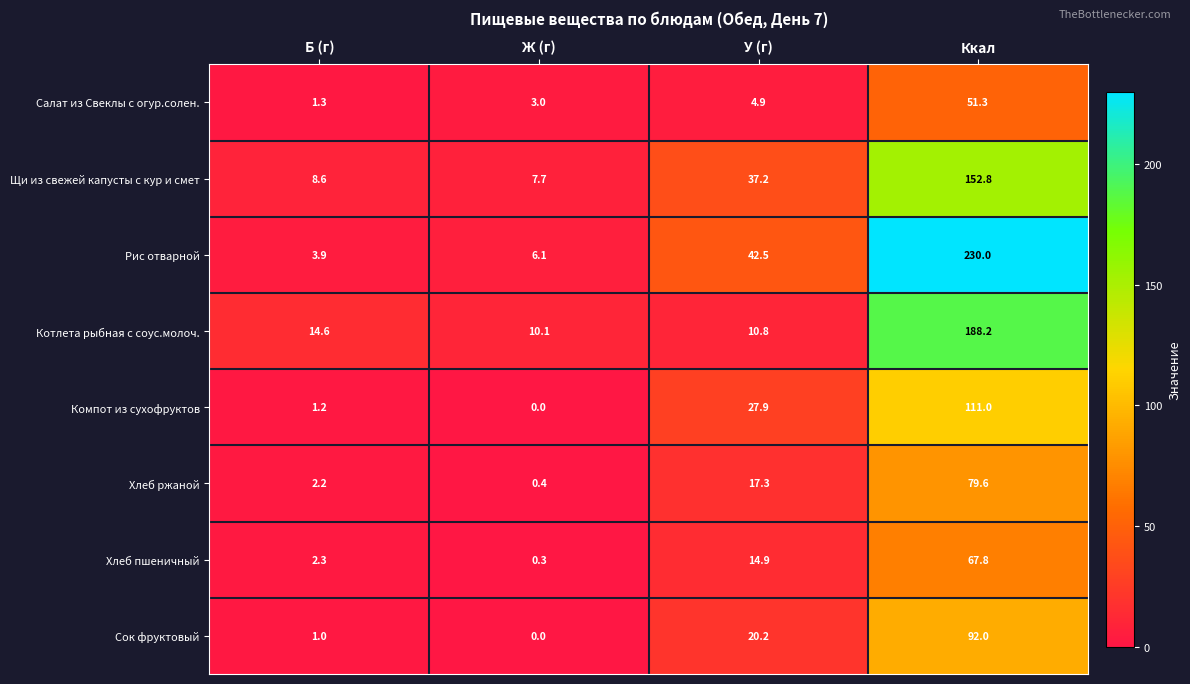

What is the difference between the highest and lowest values at У (г)?

37.6